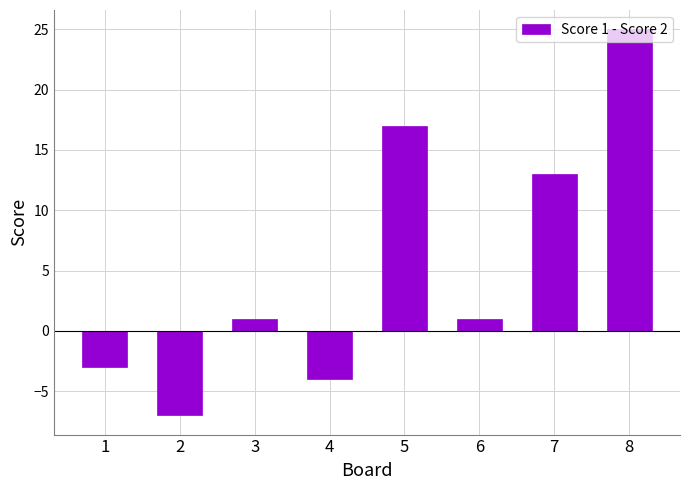

What is the value of the 3rd bar from the left?

1